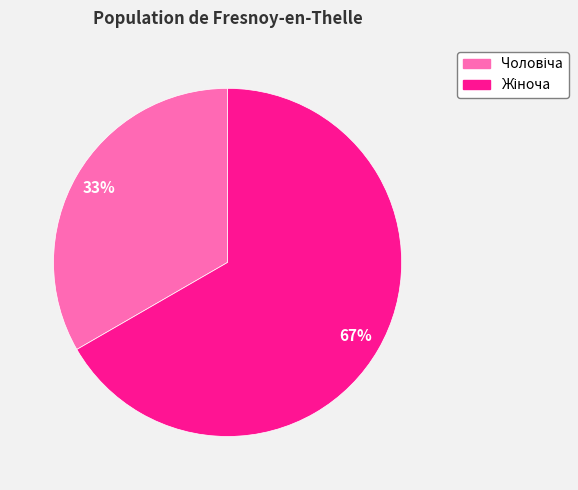

Count the number of slices in the pie.

2